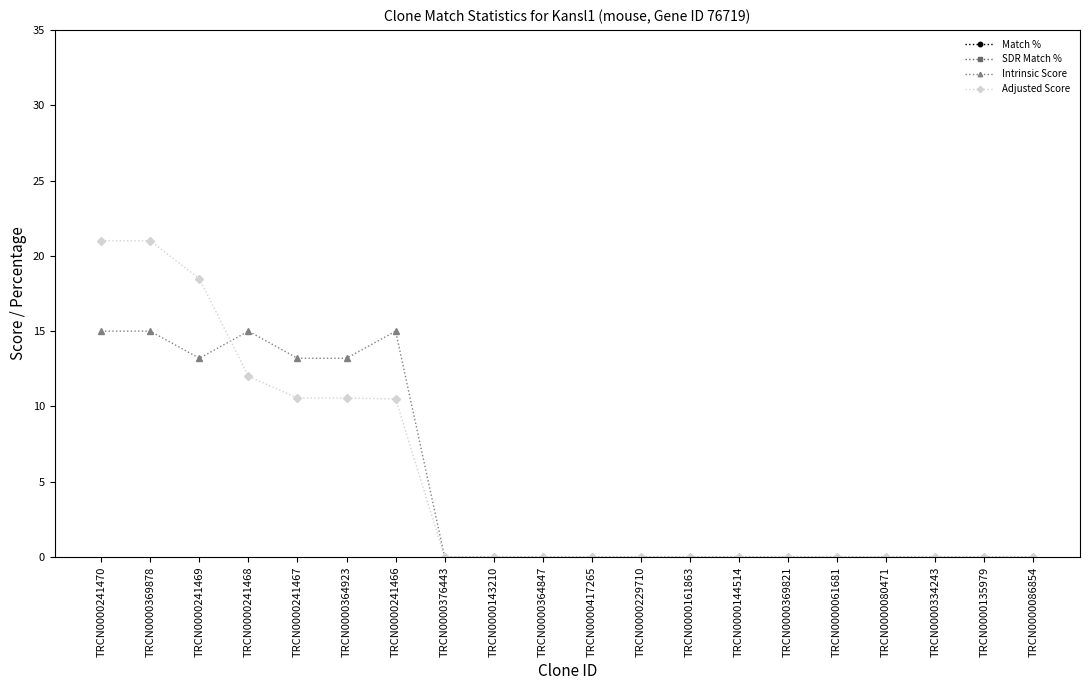

True or false: SDR Match % and Adjusted Score cross at least once.

False